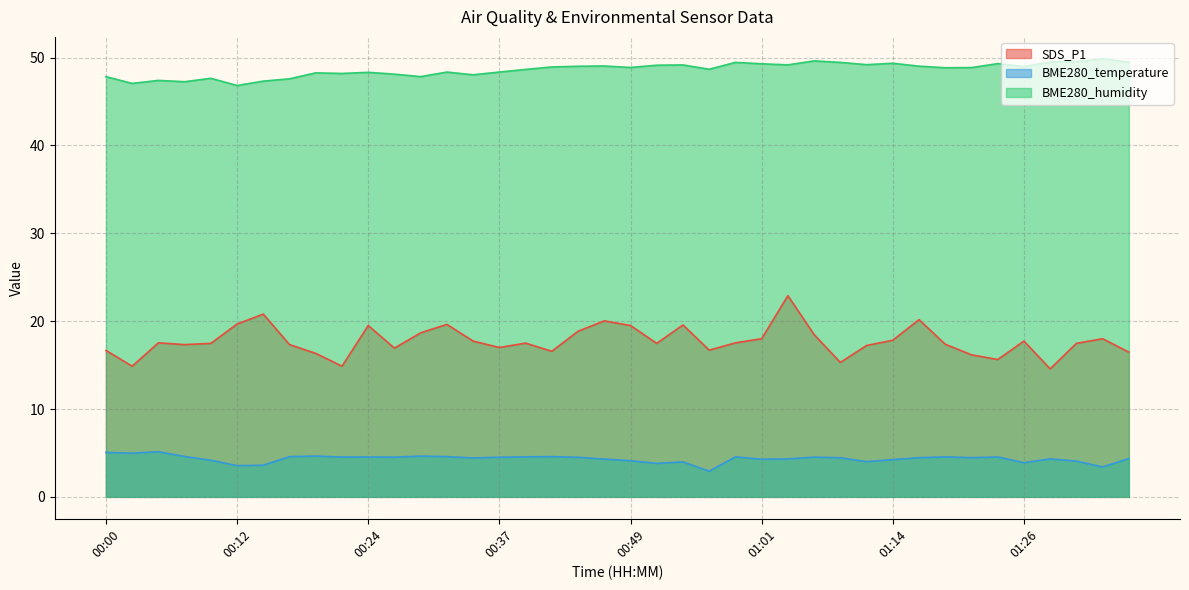

At which category does BME280_temperature reach its first local peak?

00:05